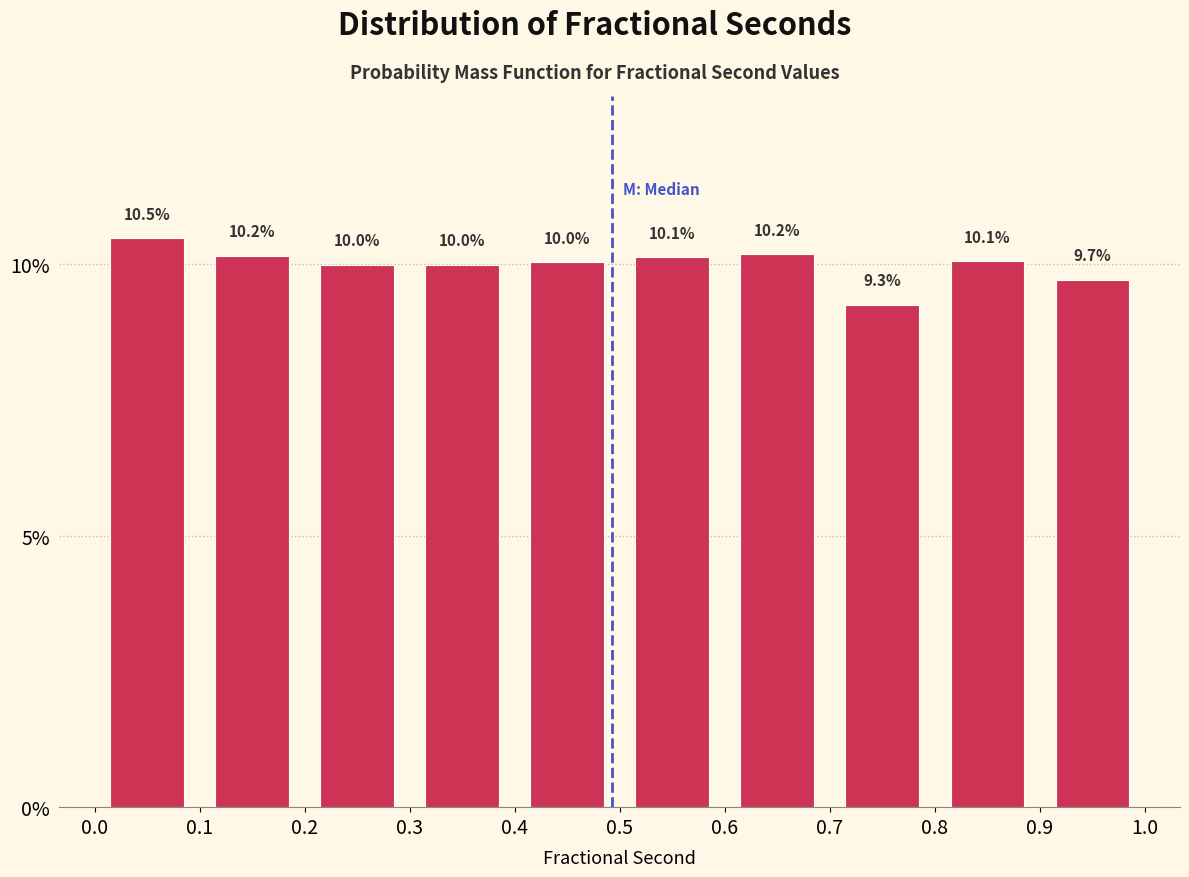

Reading left to right, transcribe this chart: for each bar, give the range it covers on the x-axis and its height.

0.0 to 0.1: 10.5
0.1 to 0.2: 10.2
0.2 to 0.3: 10.0
0.3 to 0.4: 10.0
0.4 to 0.5: 10.0
0.5 to 0.6: 10.1
0.6 to 0.7: 10.2
0.7 to 0.8: 9.3
0.8 to 0.9: 10.1
0.9 to 1.0: 9.7